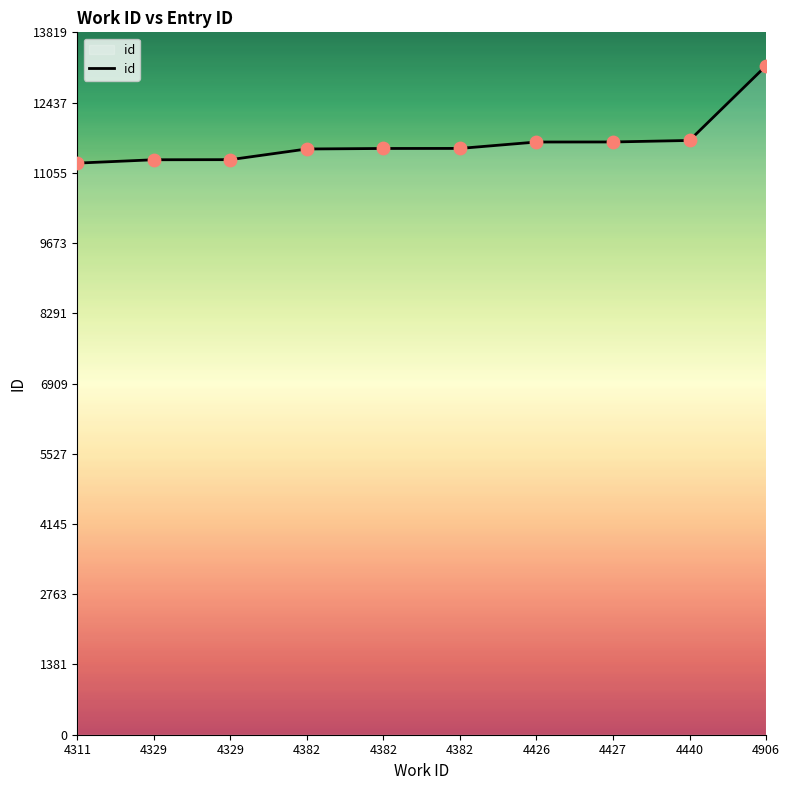

What is the change in value from 4311 to 4329?

+68